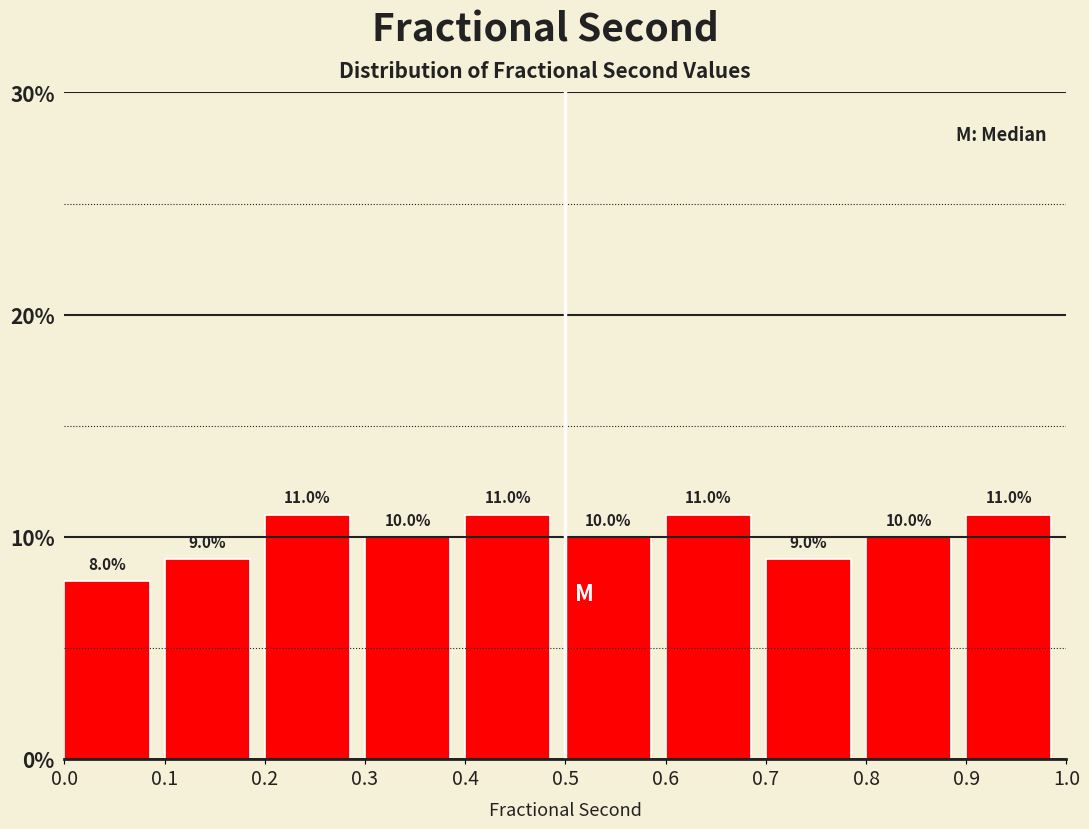

Reading left to right, transcribe this chart: for each bar, give the range it covers on the x-axis and its height.

0.0 to 0.1: 8.0
0.1 to 0.2: 9.0
0.2 to 0.3: 11.0
0.3 to 0.4: 10.0
0.4 to 0.5: 11.0
0.5 to 0.6: 10.0
0.6 to 0.7: 11.0
0.7 to 0.8: 9.0
0.8 to 0.9: 10.0
0.9 to 1.0: 11.0